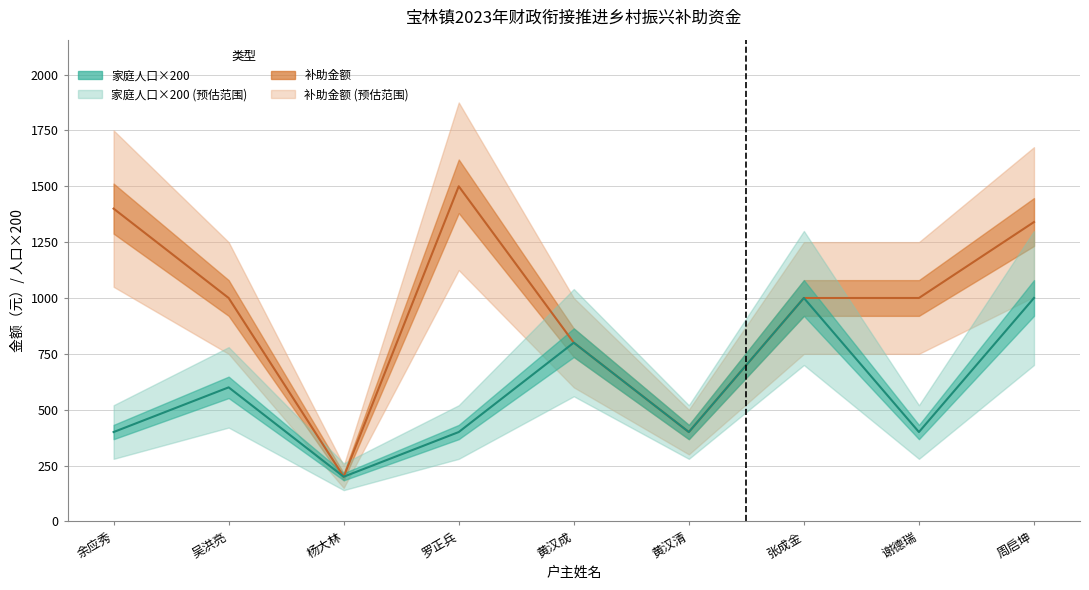

Between 黄汉成 and 张成金, which is larger?

张成金